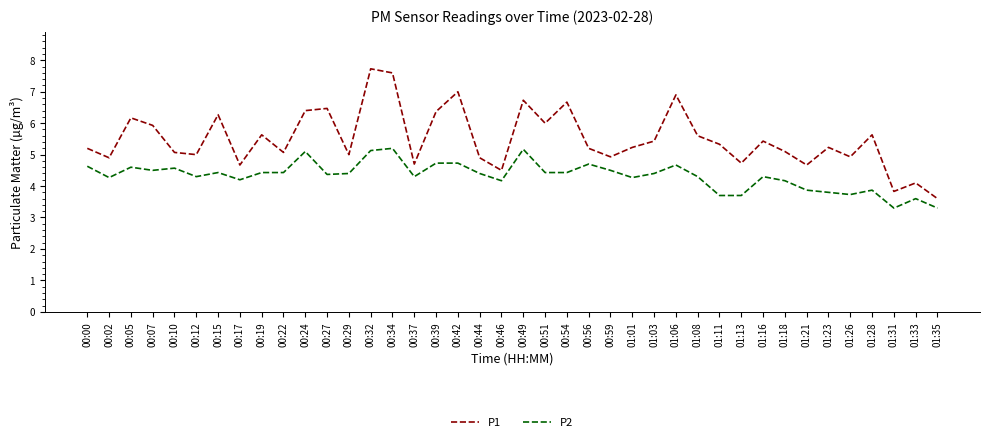

True or false: P2 and P1 cross at least once.

False